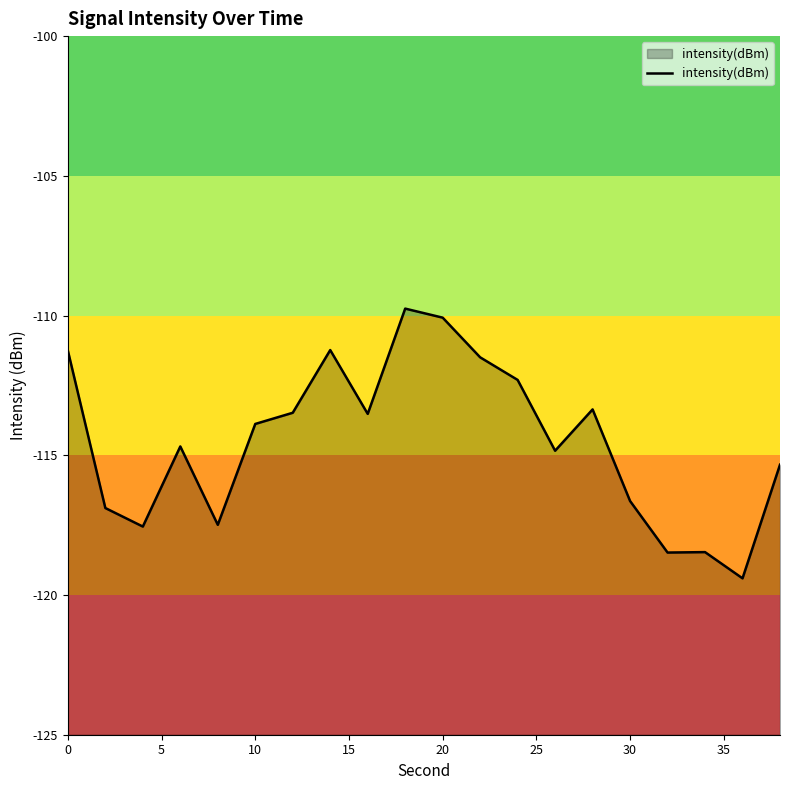

The chart shows a value of -113.9 at 10. True or false?

True